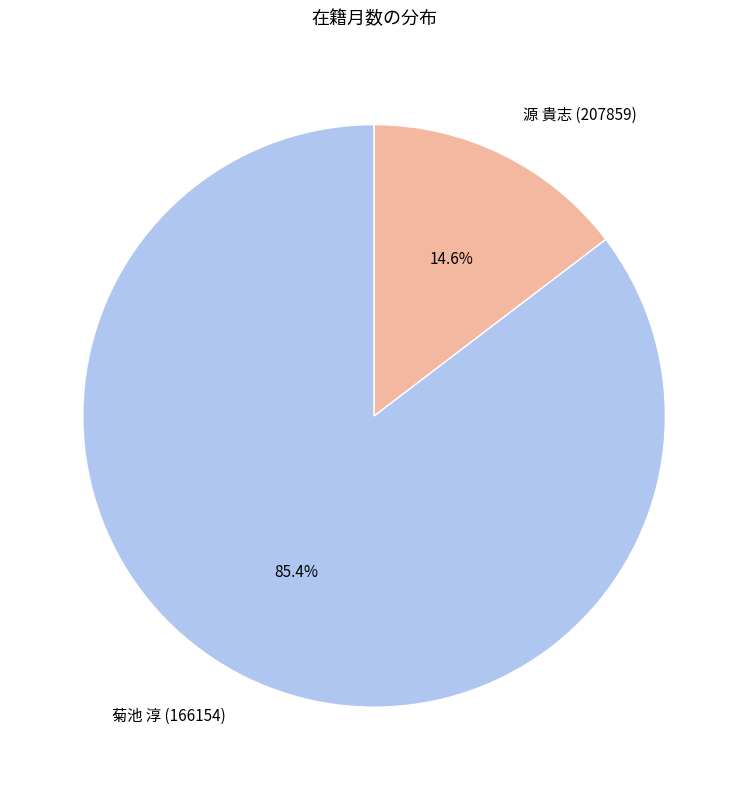

Is it true that 源 貴志 (207859) is 4% of the pie?

False